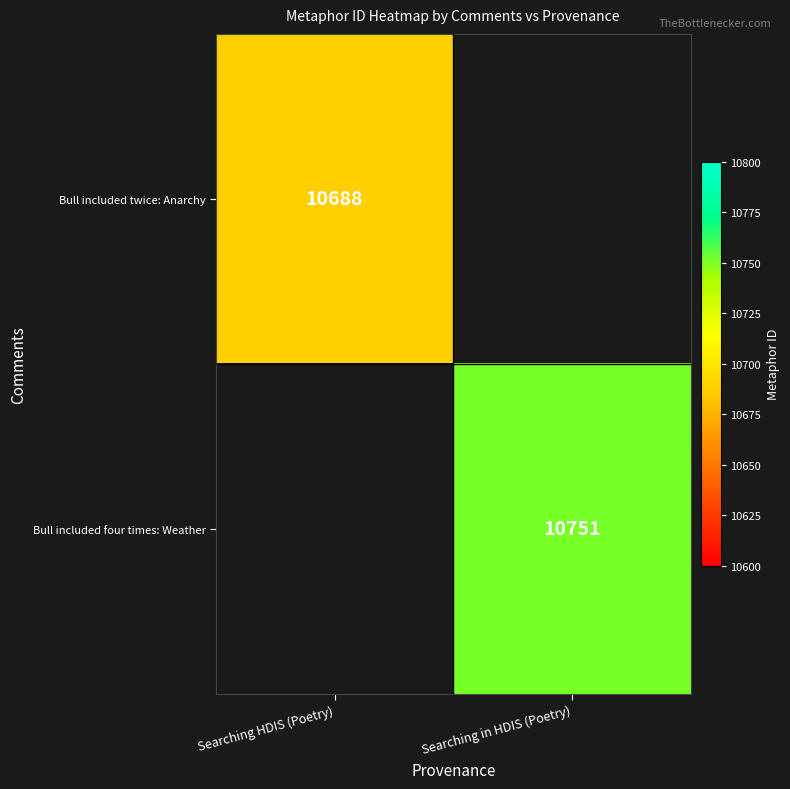

Which has a higher value, Searching HDIS (Poetry) or Searching in HDIS (Poetry)?

Searching in HDIS (Poetry)